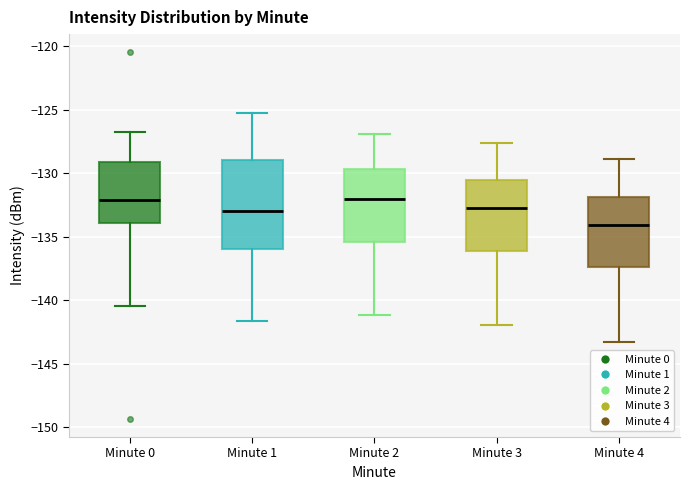

Reading left to right, transcribe this box plot: for each box, give where its median line is, the range the box spans, and where its two whiskers end, as read against the y-axis. The values are not printed on the chart, so give them approximately, as read against the axis.

Minute 0: median -132.0, box -134.0 to -129.0, whiskers -140.5 to -126.5
Minute 1: median -133.0, box -136.0 to -129.0, whiskers -141.5 to -125.0
Minute 2: median -132.0, box -135.5 to -129.5, whiskers -141.0 to -127.0
Minute 3: median -132.5, box -136.0 to -130.5, whiskers -142.0 to -127.5
Minute 4: median -134.0, box -137.5 to -132.0, whiskers -143.5 to -129.0